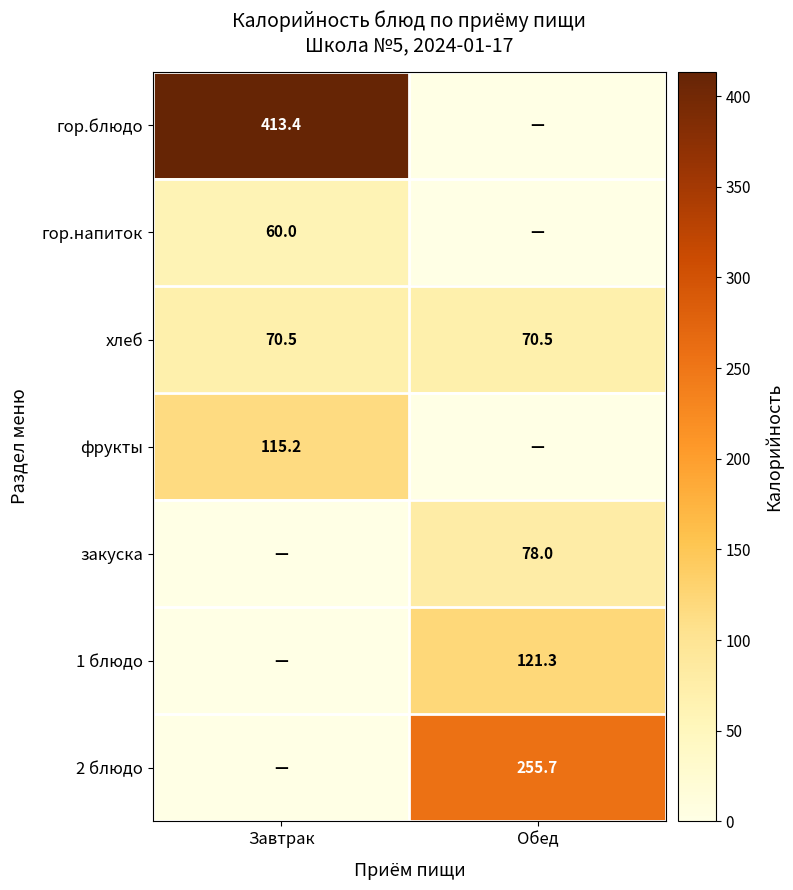

True or false: закуска has a value of 19.1 at Обед.

False